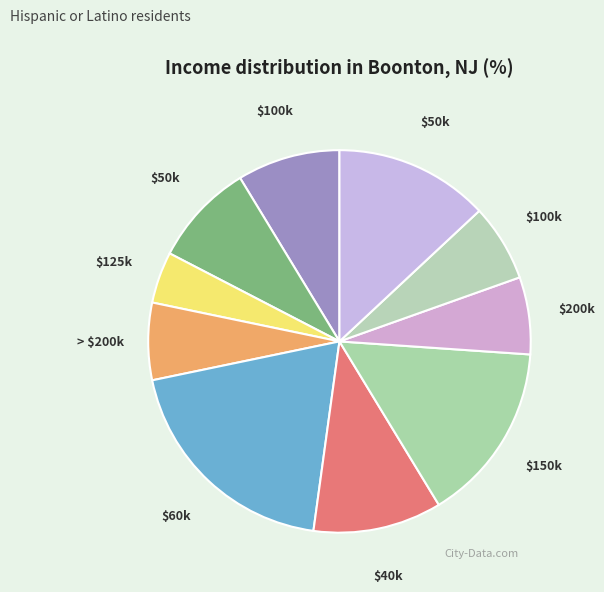

How many slices are in this pie chart?

10